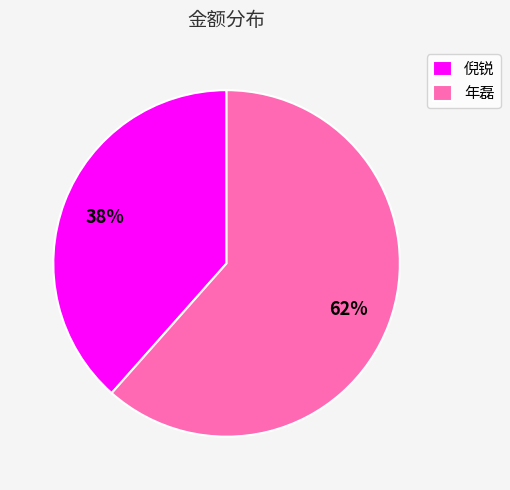

What is the ratio of the value at 倪锐 to the value at 年磊?

0.6